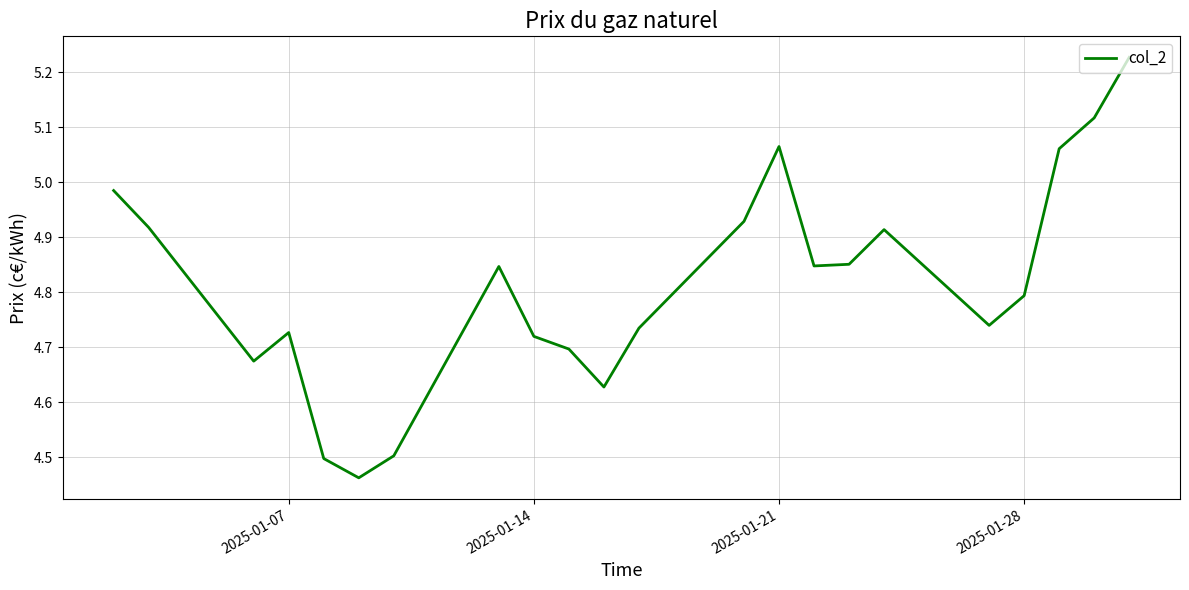

Does the chart have visible grid lines?

Yes